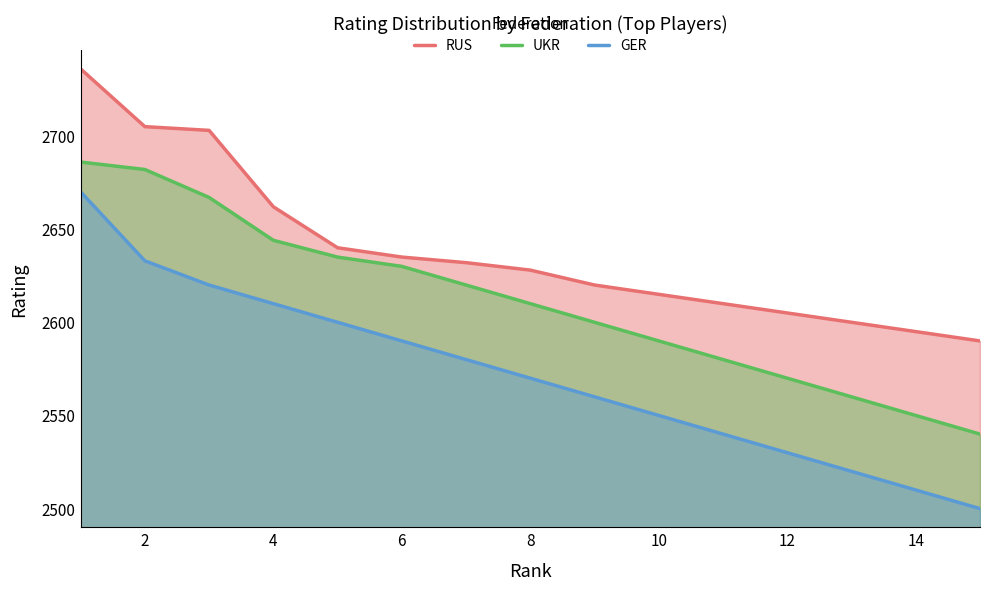

What is the total value across all series at 12?

7705